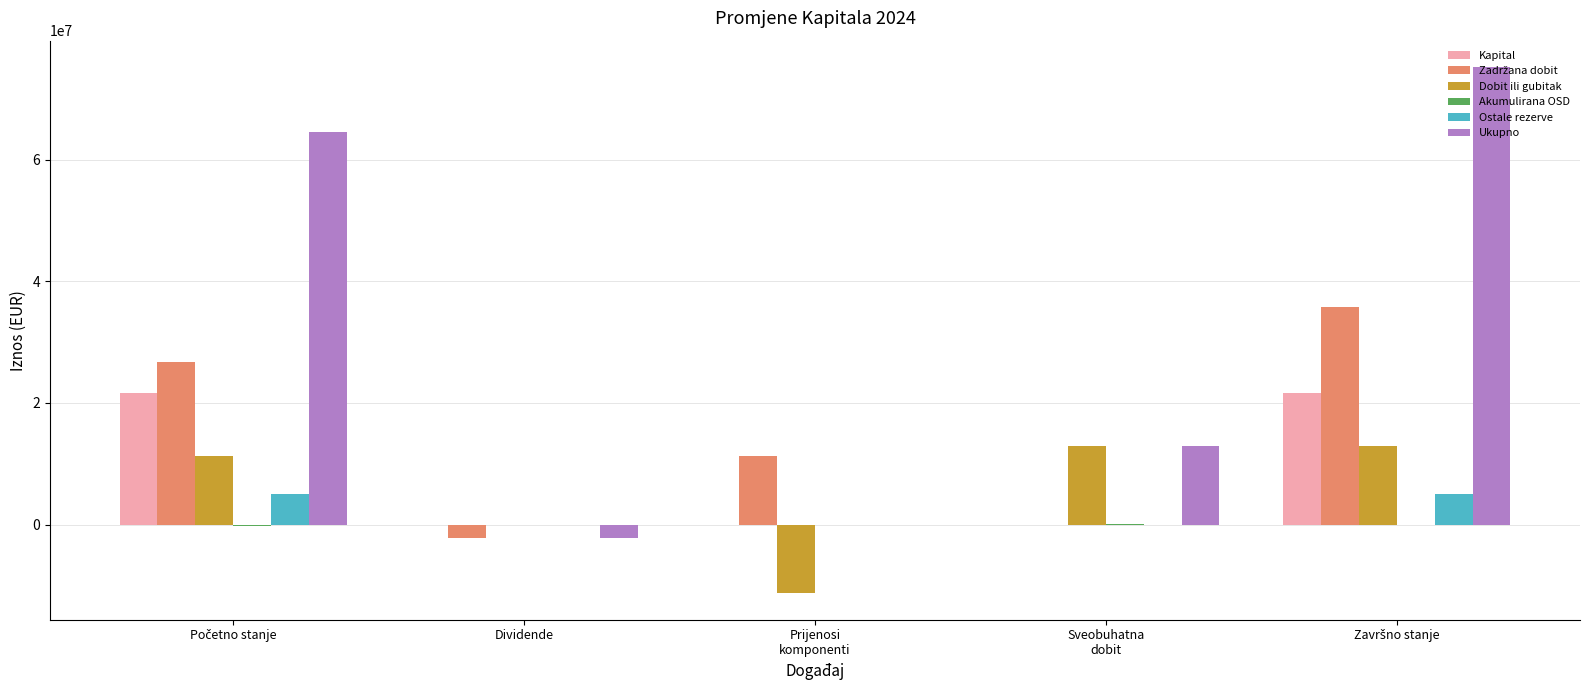

What is the maximum value shown in the chart?

75216031